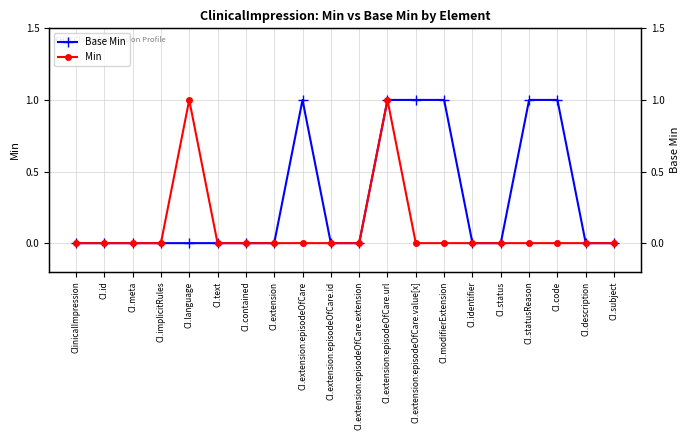

True or false: Base Min and Min intersect in this chart.

False